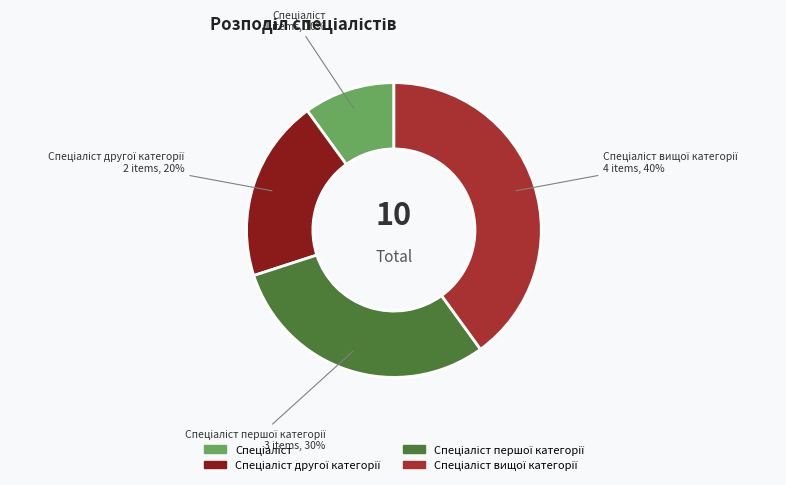

Does any single category account for the majority?

No